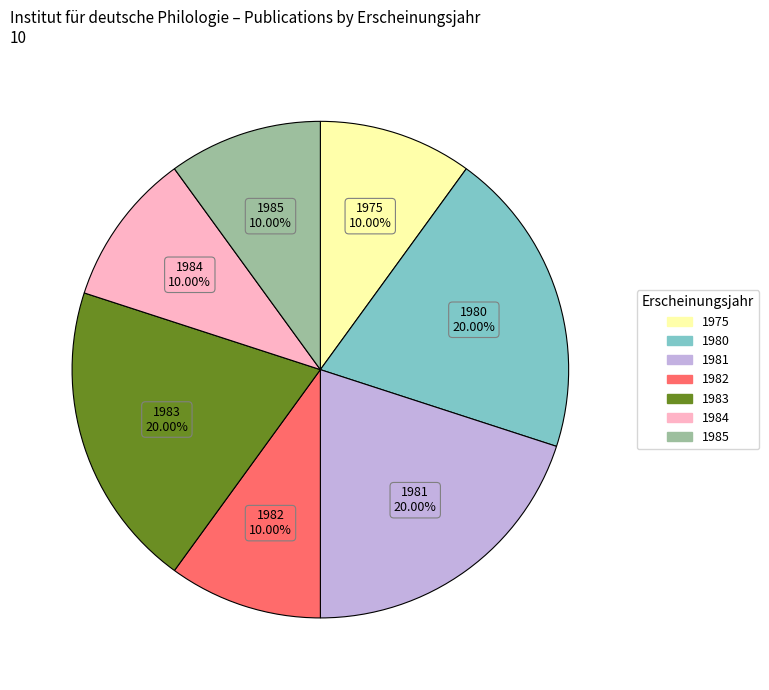

How many segments does this pie chart have?

7